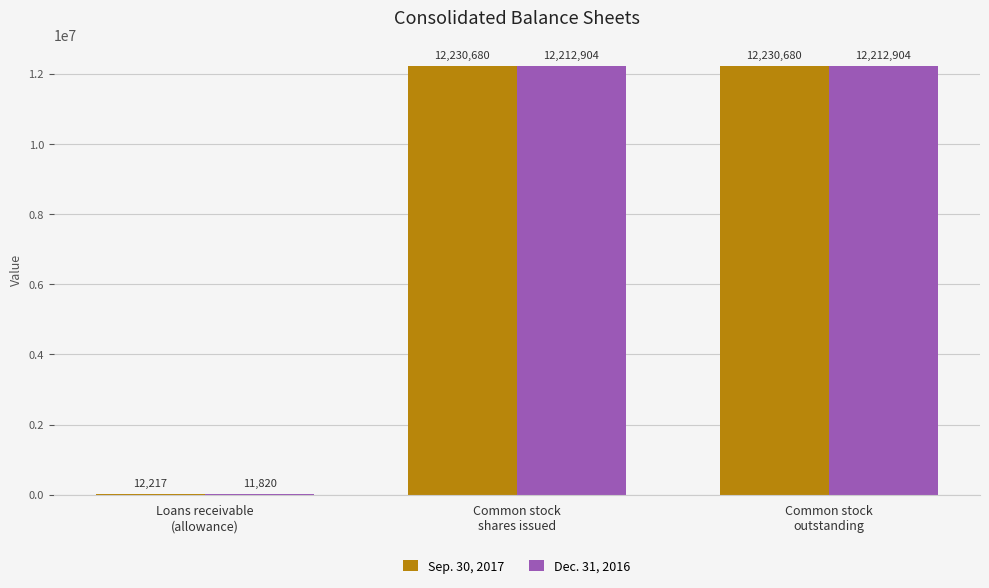

How many categories are shown in the chart?

3